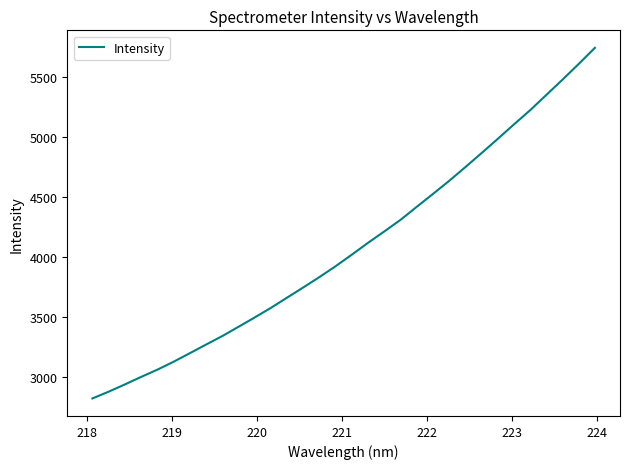

What is the greatest value displayed?

5743.3